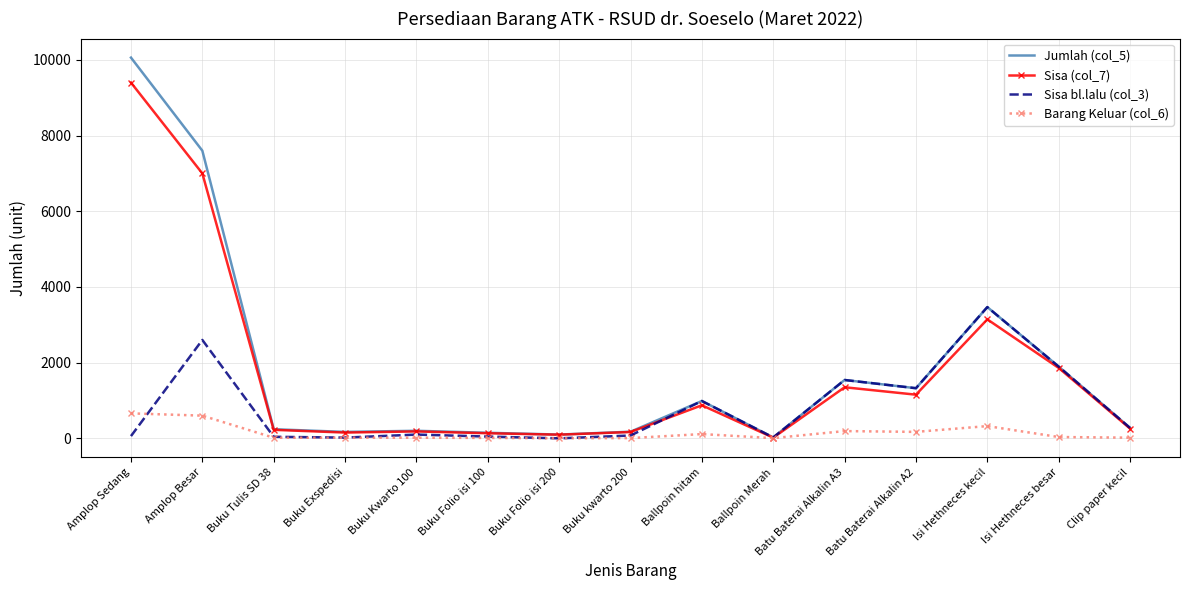

List the series in order of their peak value, highest first.

Jumlah (col_5), Sisa (col_7), Sisa bl.lalu (col_3), Barang Keluar (col_6)